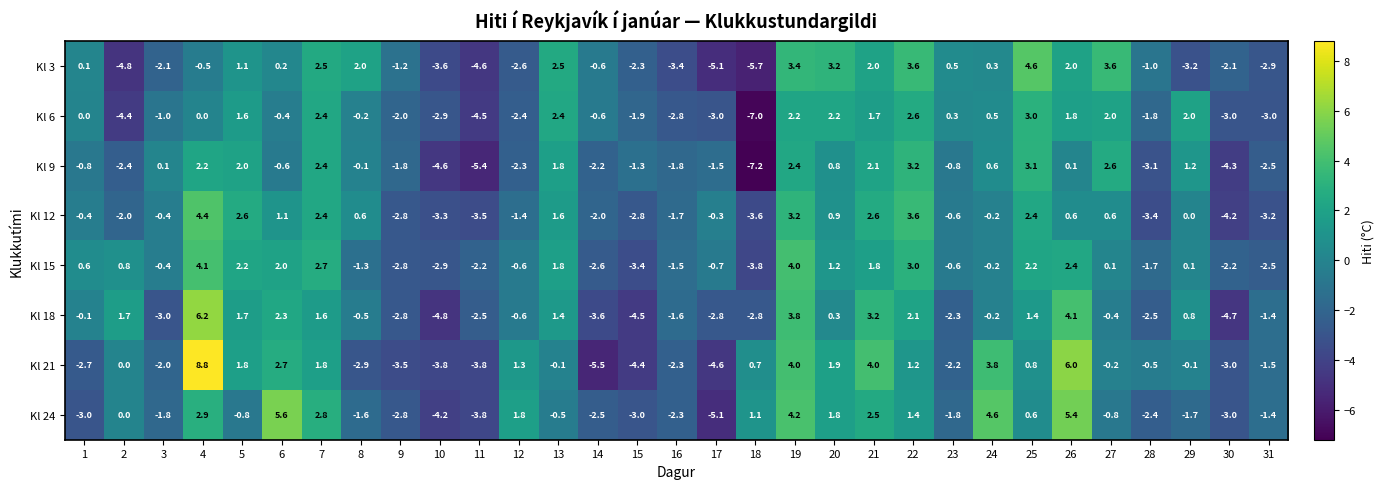

How many series are shown in this chart?

8